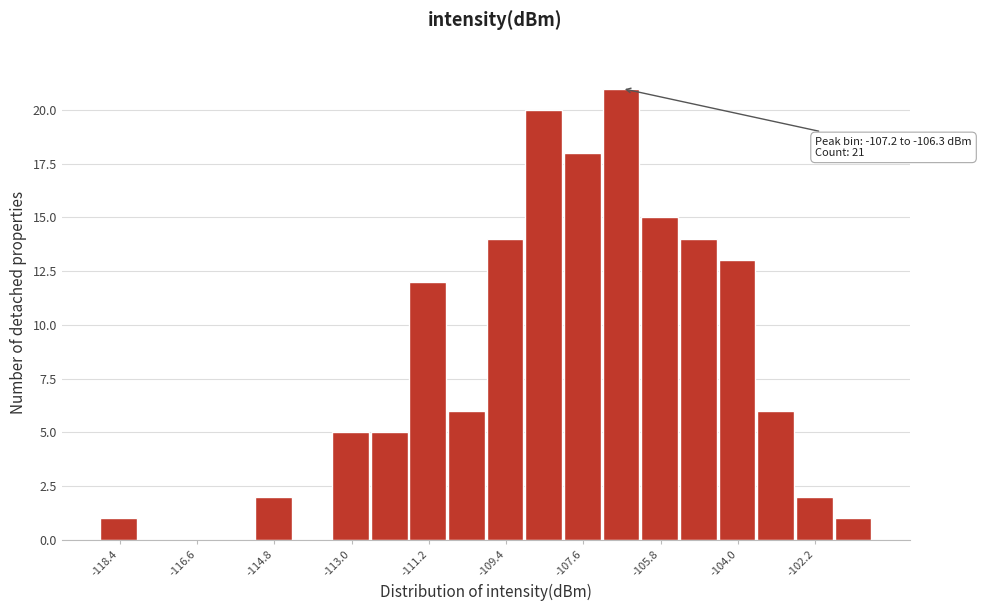

Over which range of the x-axis is the bar tallest?

-107.2 to -106.2